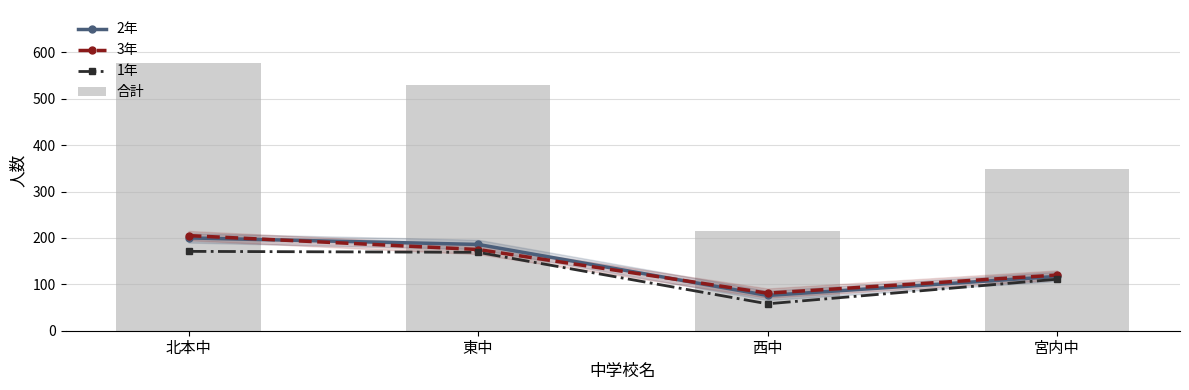

What are all the series names shown in the legend?

2年, 3年, 1年, 合計